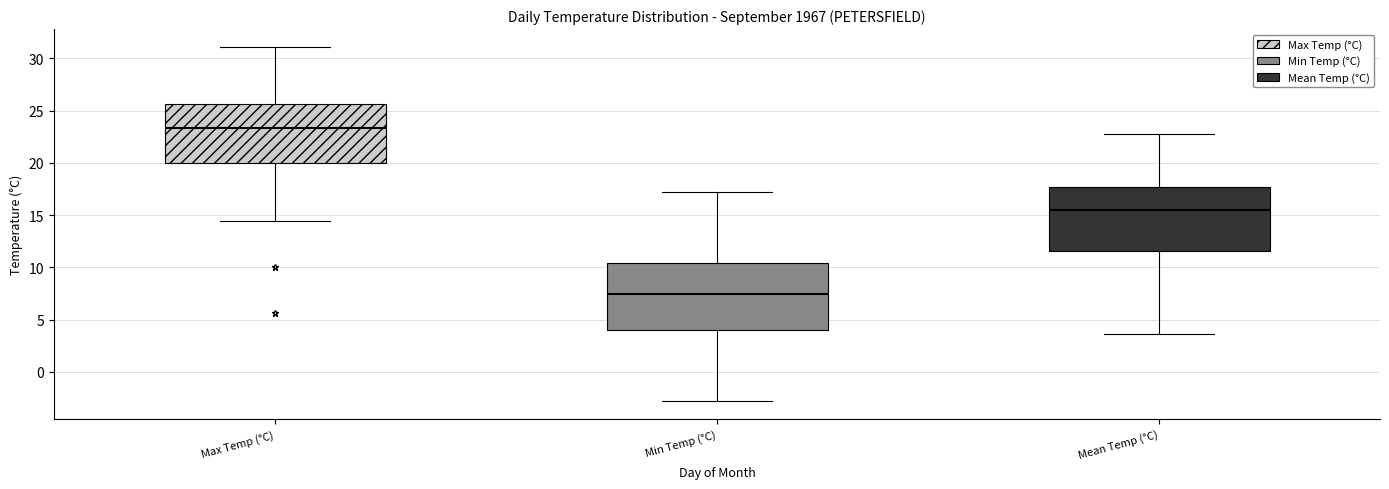

Reading left to right, read every box against the y-axis: the position of its median line, the range the box covers, and the ends of its whiskers. The values are not printed on the chart, so give them approximately, as read against the axis.

Max Temp (°C): median 23.5, box 20.0 to 25.5, whiskers 14.5 to 31.0
Min Temp (°C): median 7.5, box 4.0 to 10.5, whiskers -3.0 to 17.0
Mean Temp (°C): median 15.5, box 11.5 to 17.5, whiskers 3.5 to 23.0